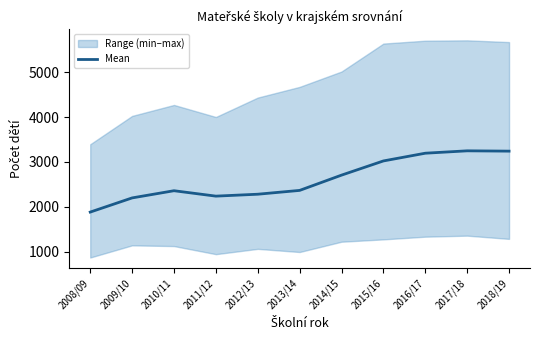

List the labels in order of value, smallest first.

2008/09, 2009/10, 2011/12, 2012/13, 2010/11, 2013/14, 2014/15, 2015/16, 2016/17, 2018/19, 2017/18